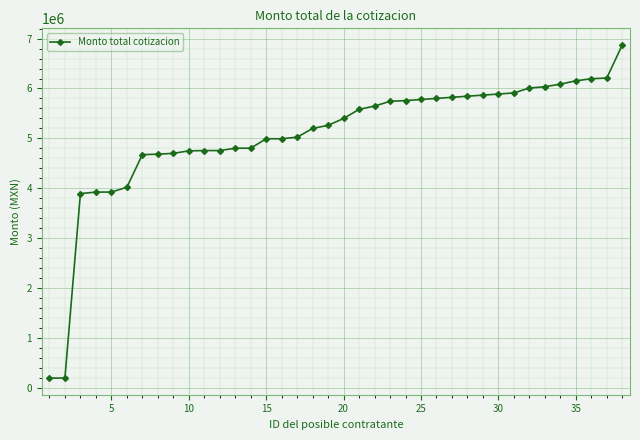

What is the average value?

5057096.1